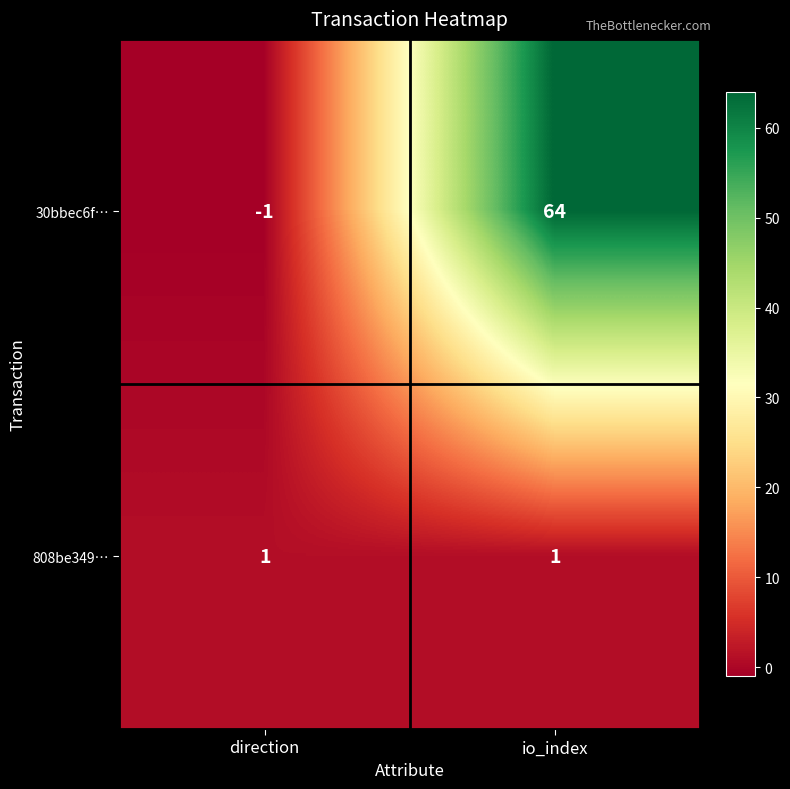

Rank the series by their average value, from lowest to highest.

808be349…, 30bbec6f…